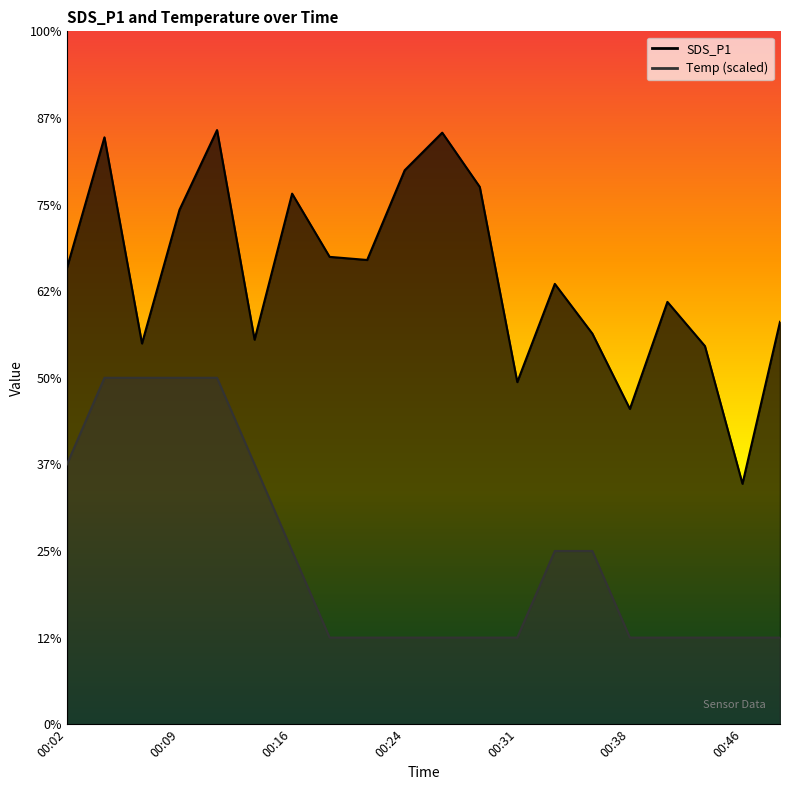

What is the minimum value for SDS_P1?

13.9